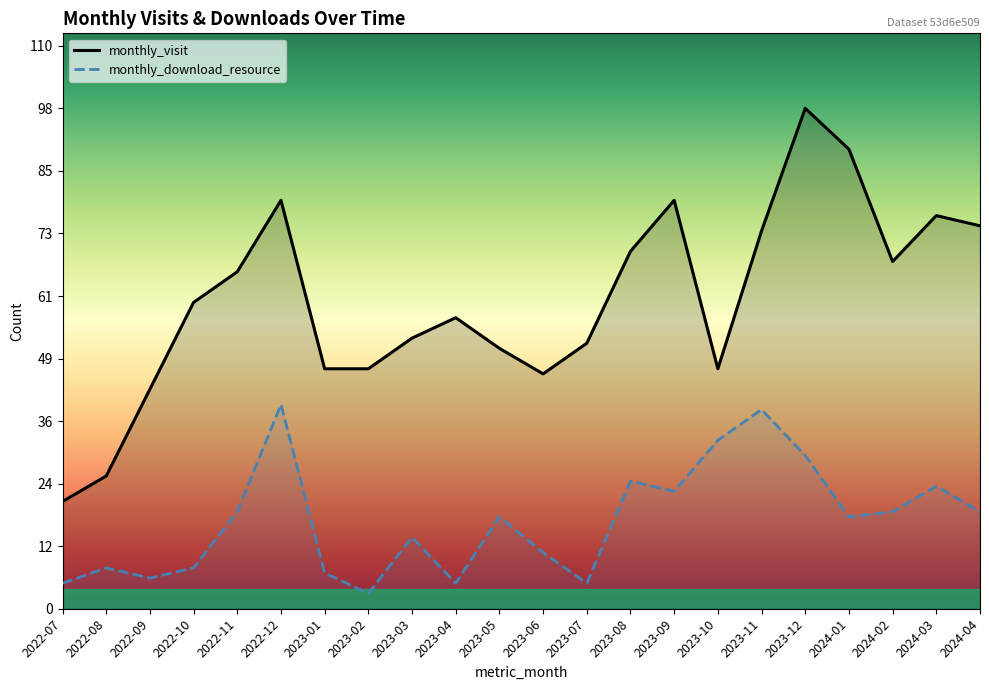

The value of monthly_visit at 2022-07 is 21. True or false?

True